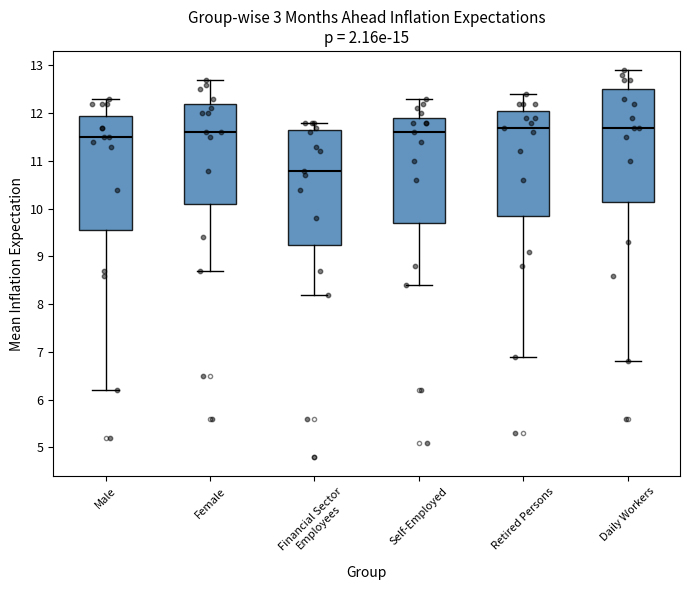

Reading left to right, read every box against the y-axis: the position of its median line, the range the box covers, and the ends of its whiskers. The values are not printed on the chart, so give them approximately, as read against the axis.

Male: median 11.5, box 9.6 to 12.0, whiskers 6.2 to 12.3
Female: median 11.6, box 10.1 to 12.2, whiskers 8.7 to 12.7
Financial Sector Employees: median 10.8, box 9.3 to 11.7, whiskers 8.2 to 11.8
Self-Employed: median 11.6, box 9.7 to 11.9, whiskers 8.4 to 12.3
Retired Persons: median 11.7, box 9.9 to 12.1, whiskers 6.9 to 12.4
Daily Workers: median 11.7, box 10.2 to 12.5, whiskers 6.8 to 12.9